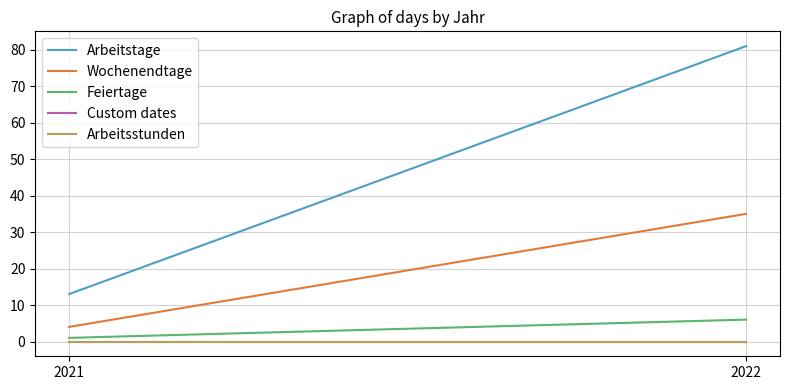

Between 2021 and 2022, which is larger?

2022